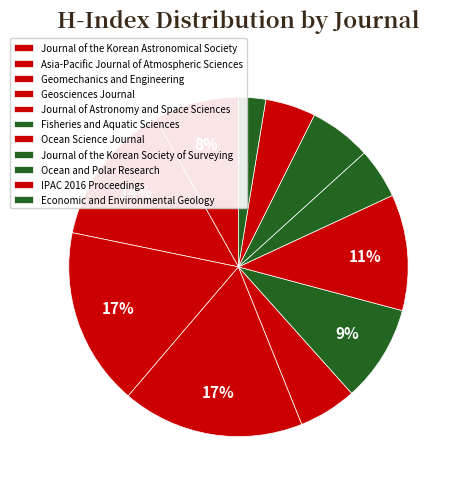

To the nearest percent, what percentage of the pie is Ocean Science Journal?

11%